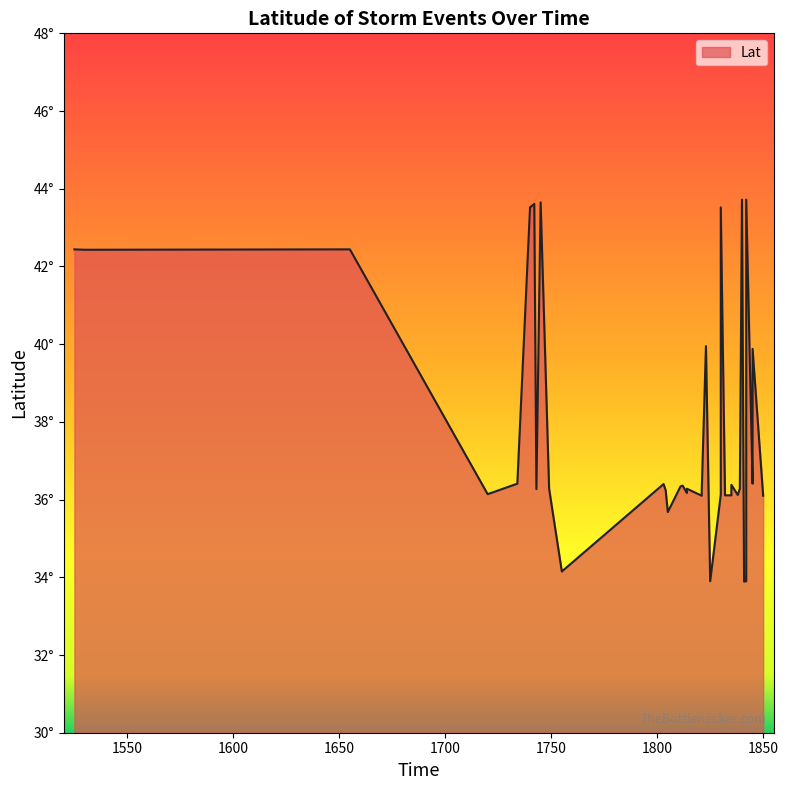

At which label is the value closest to 38?

1845